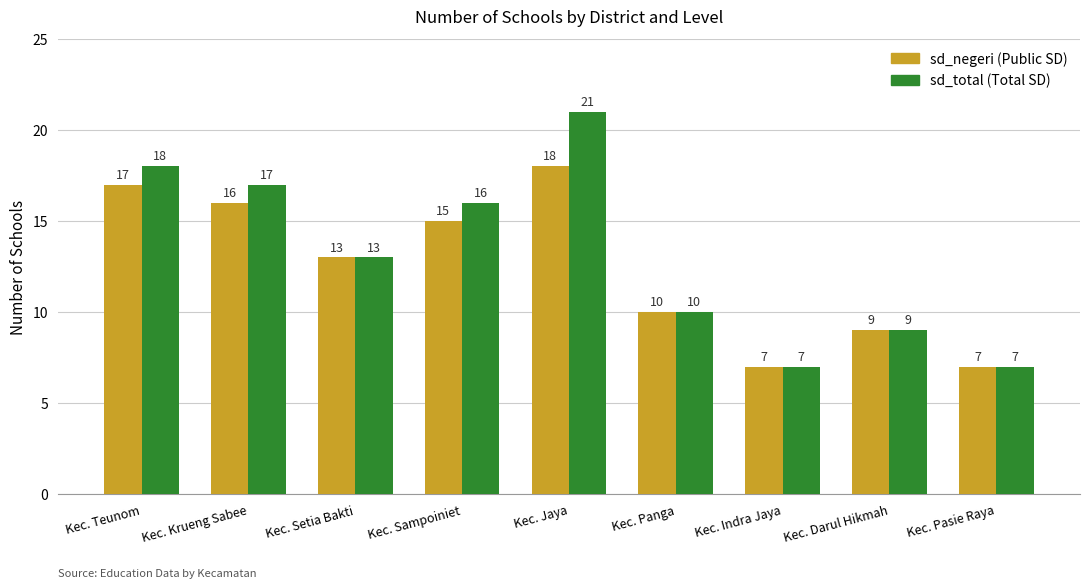

What is the total value across all series at Kec. Sampoiniet?

31